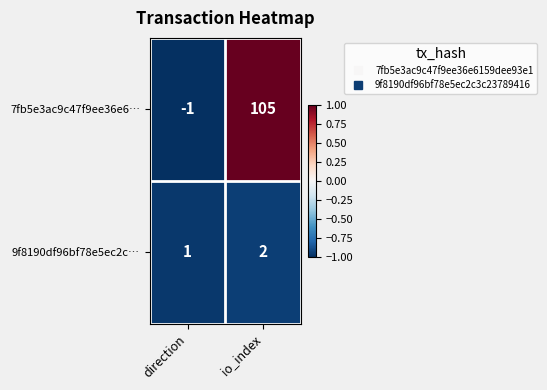

At which category is the sum across all series the highest?

io_index